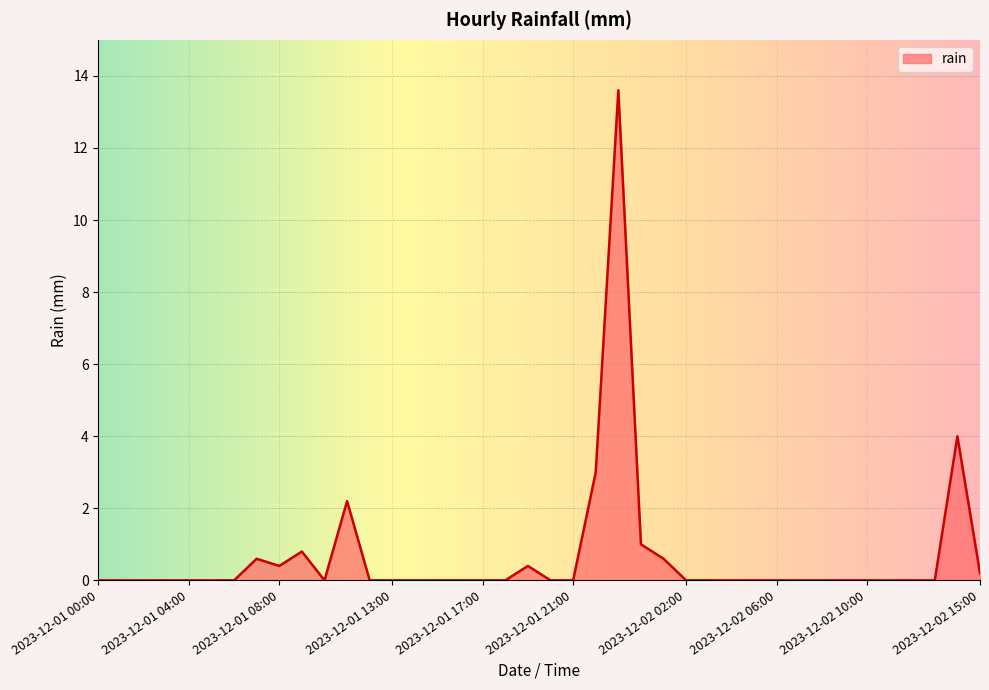

What is the maximum value shown in the chart?

13.6